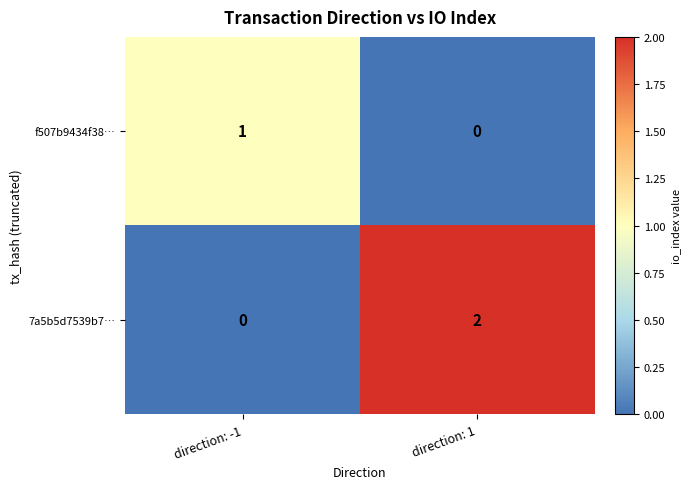

The value of f507b9434f38… at direction: -1 is 2. True or false?

False